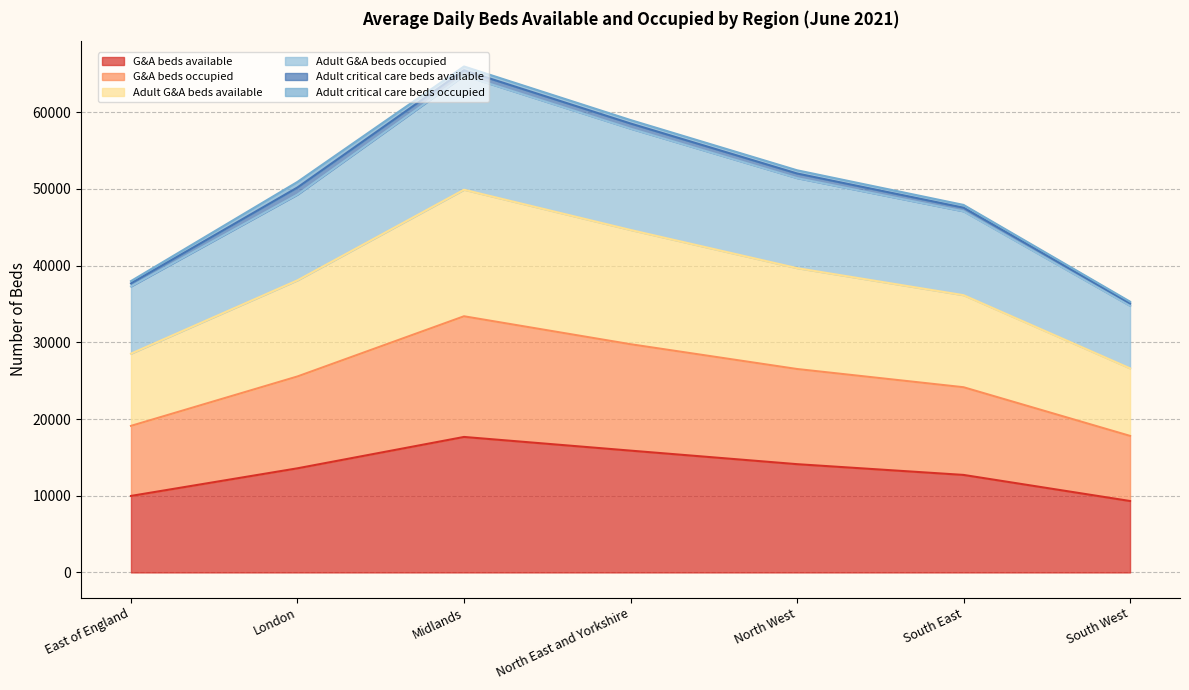

Is it true that G&A beds available equals 5198 at North West?

False